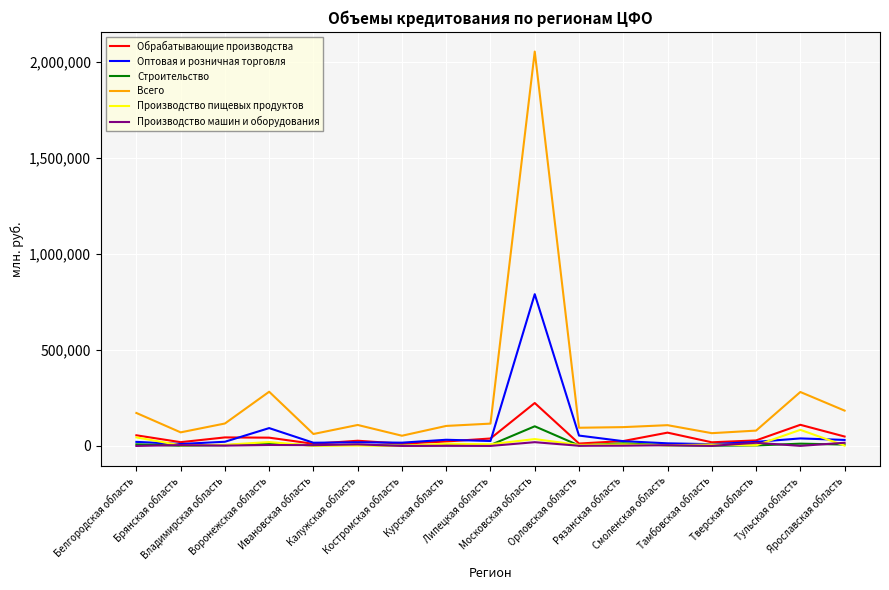

True or false: Производство пищевых продуктов and Всего cross at least once.

False